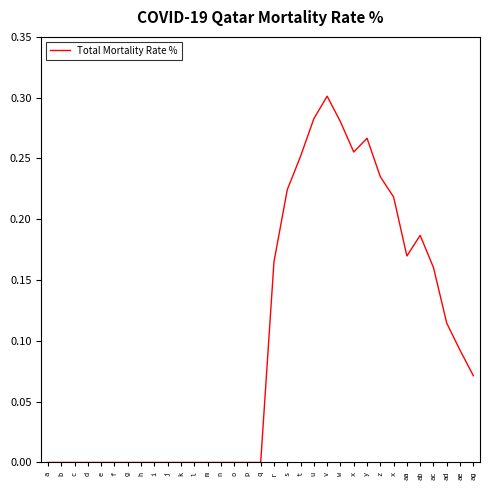

List the labels in order of value, smallest first.

a, b, c, d, e, f, g, h, i, j, k, l, m, n, o, p, q, ag, ae, ad, ac, r, aa, ab, x, s, z, t, x, y, w, u, v